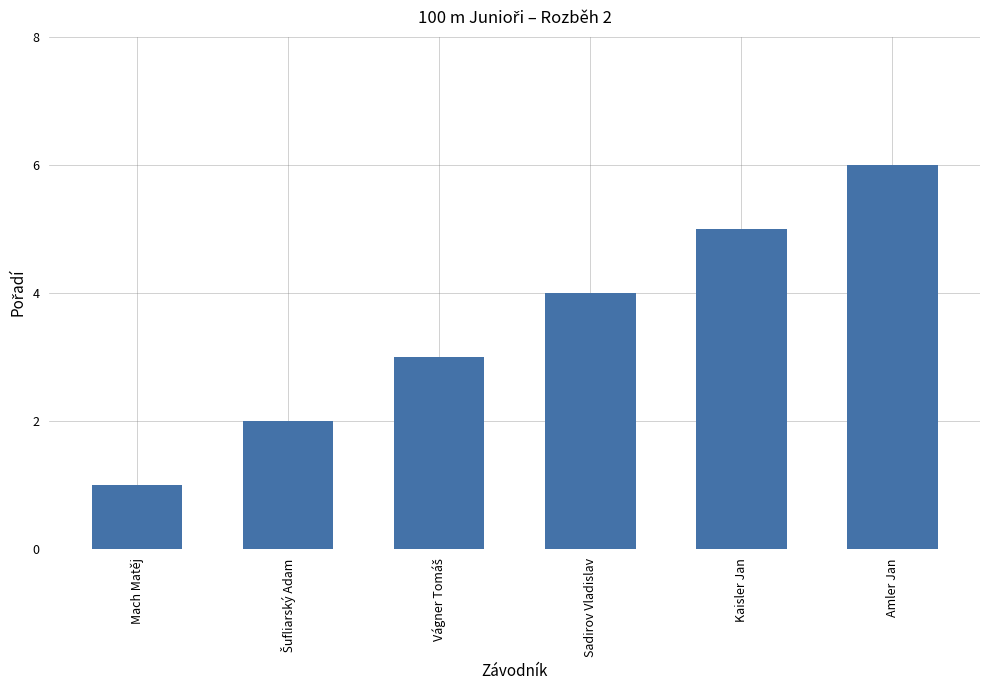

The chart shows a value of 8 at Amler Jan. True or false?

False